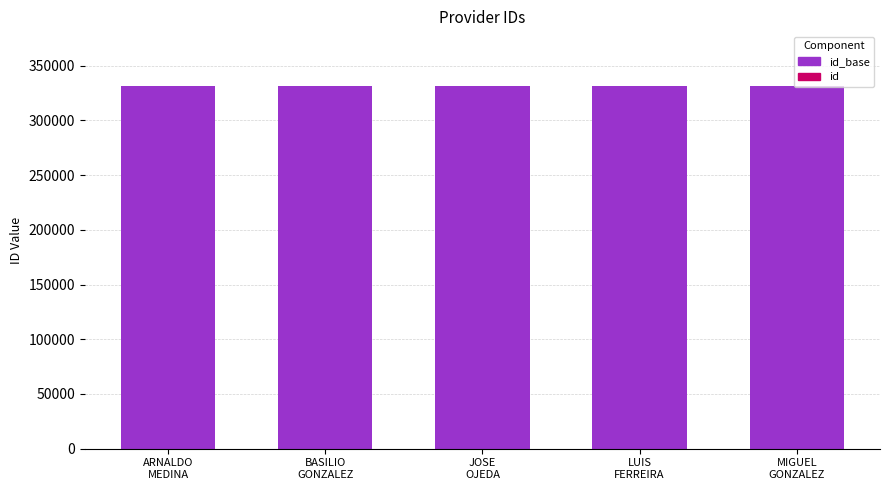

What position from the left is BASILIO
GONZALEZ?

2